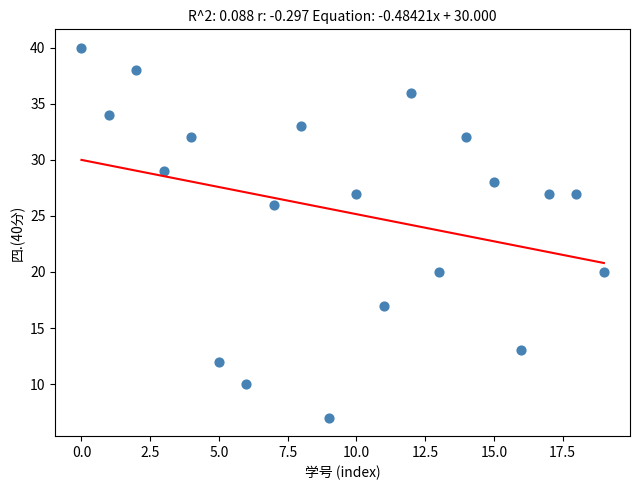

What is the range of Y values (max minus min)?

33